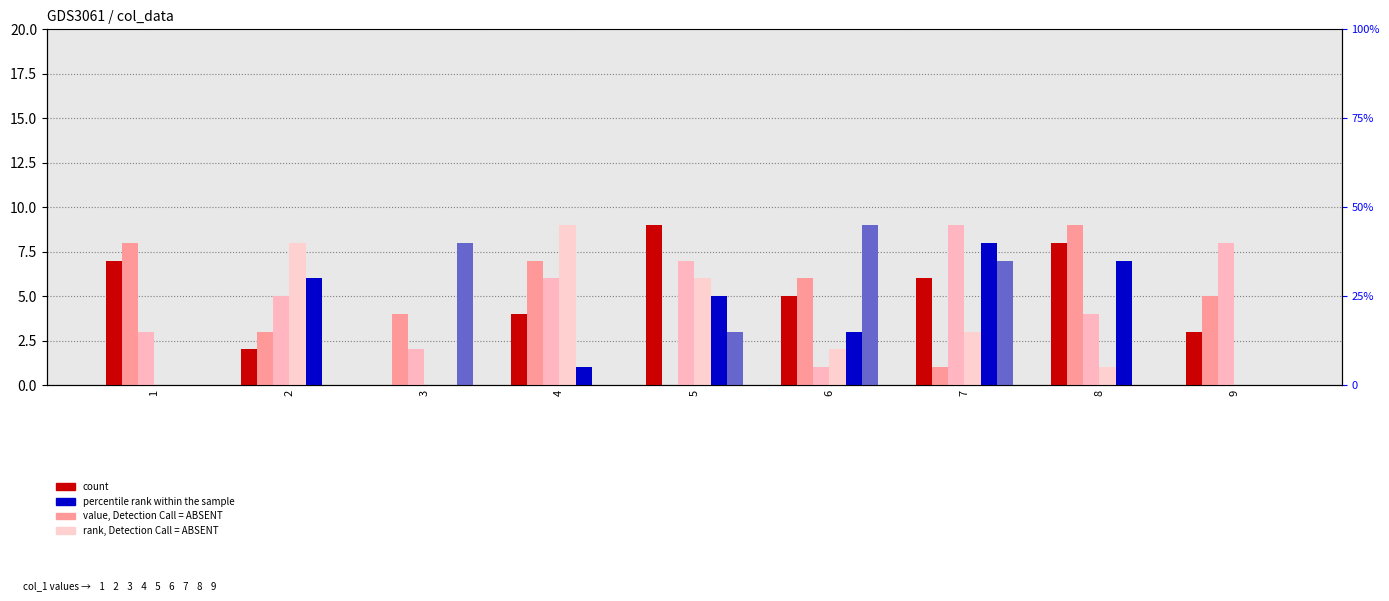

Reading right to left, what are all the values shown in this chart?

col_8: 9=3	8=8	7=6	6=5	5=9	4=4	3=0	2=2	1=7
col_9: 9=5	8=9	7=1	6=6	5=0	4=7	3=4	2=3	1=8
col_2: 9=8	8=4	7=9	6=1	5=7	4=6	3=2	2=5	1=3
col_4: 9=0	8=1	7=3	6=2	5=6	4=9	3=0	2=8	1=0
col_6: 9=0	8=7	7=8	6=3	5=5	4=1	3=0	2=6	1=0
col_3: 9=0	8=0	7=7	6=9	5=3	4=0	3=8	2=0	1=0